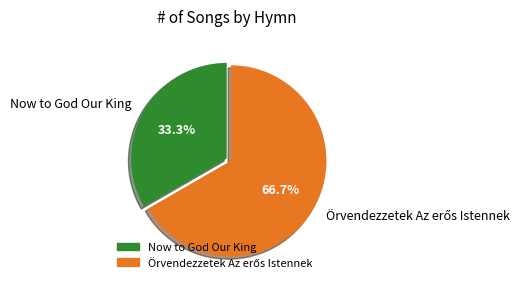

Count the number of slices in the pie.

2